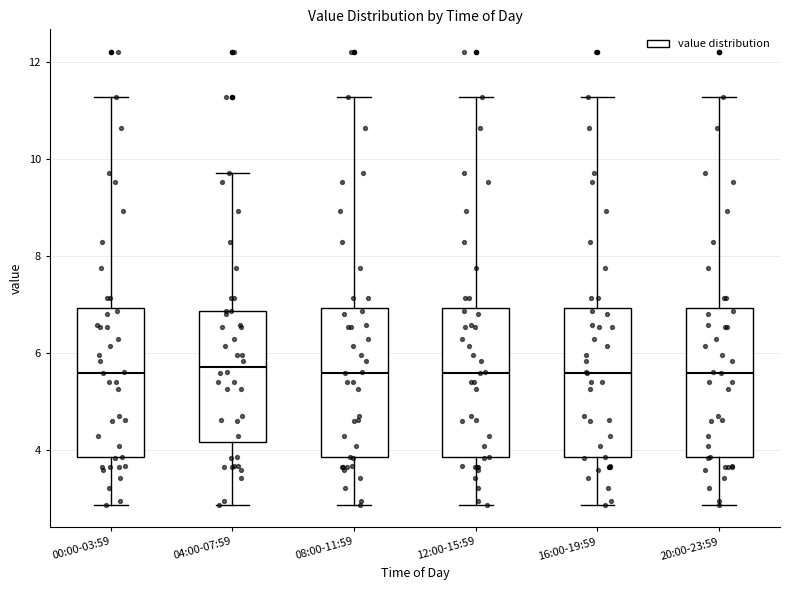

Where is the upper edge of the box for 00:00-03:59 on the y-axis? The values are not printed on the chart, so give them approximately, as read against the axis.

7.0